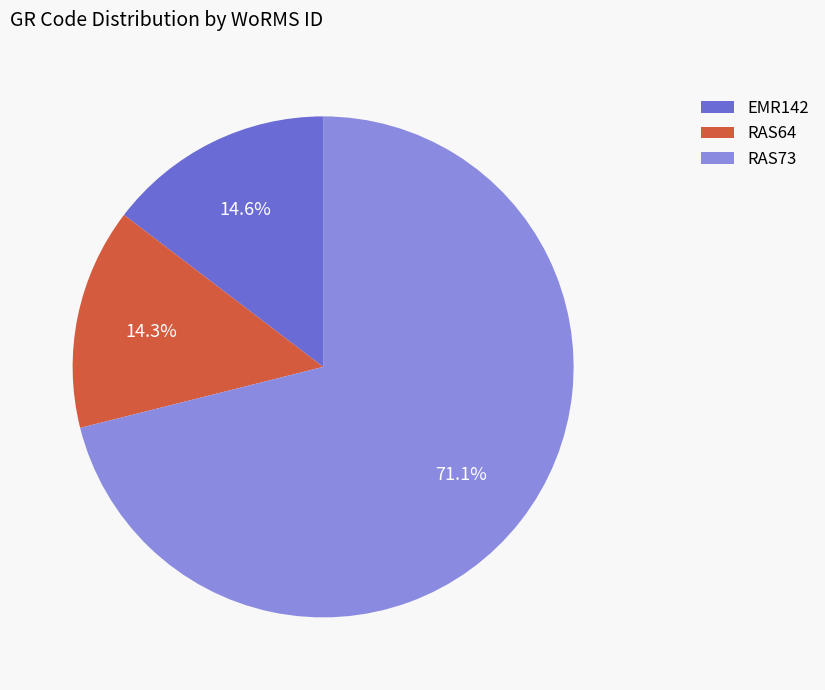

Which category accounts for the majority?

RAS73